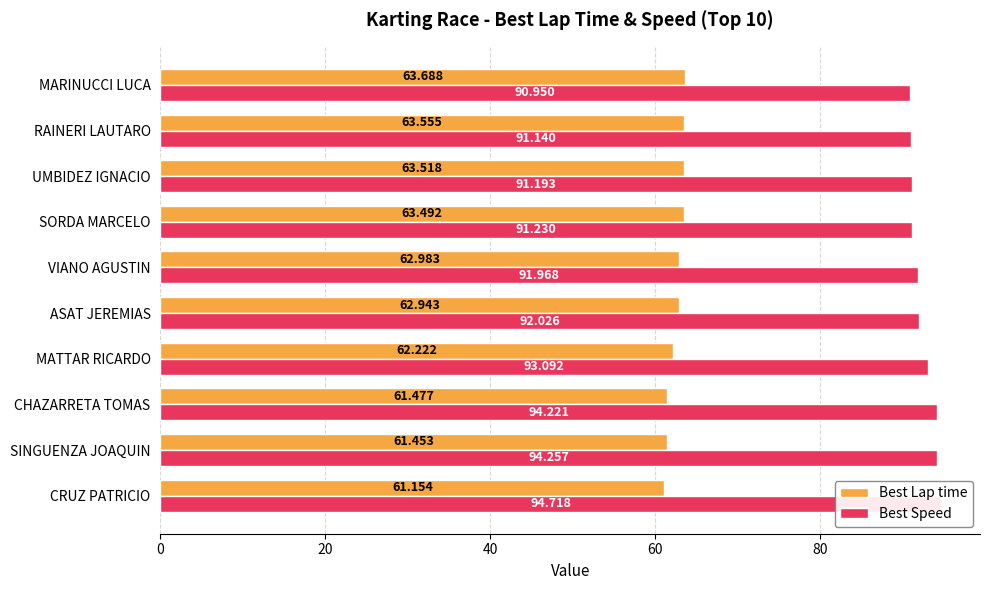

The value of Best Lap time at MATTAR RICARDO is 62.2. True or false?

True